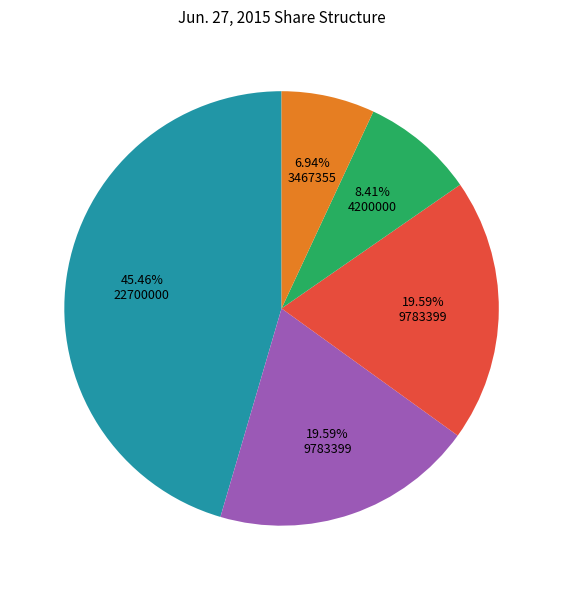

Is there any slice that represents more than half of the pie?

No